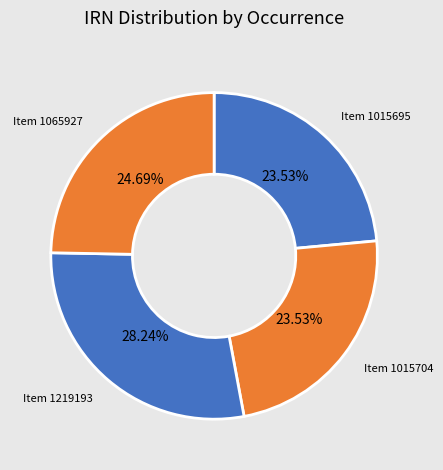

Is the sum of Item 1015704 and Item 1219193 greater than half?

Yes